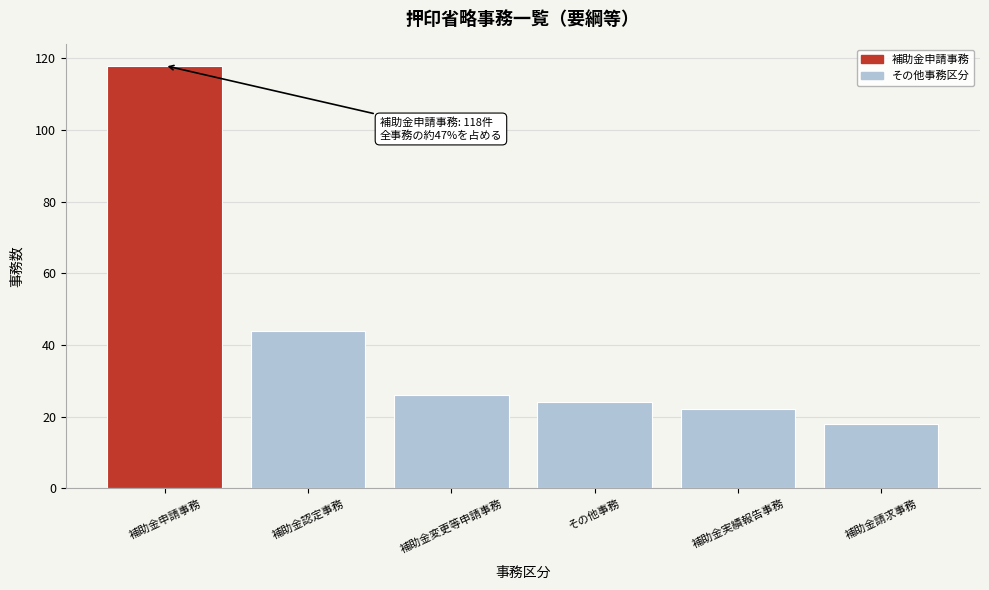

Reading left to right, what are all the values shown in this chart?

補助金申請事務=118	補助金認定事務=44	補助金変更等申請事務=26	その他事務=24	補助金実績報告事務=22	補助金請求事務=18